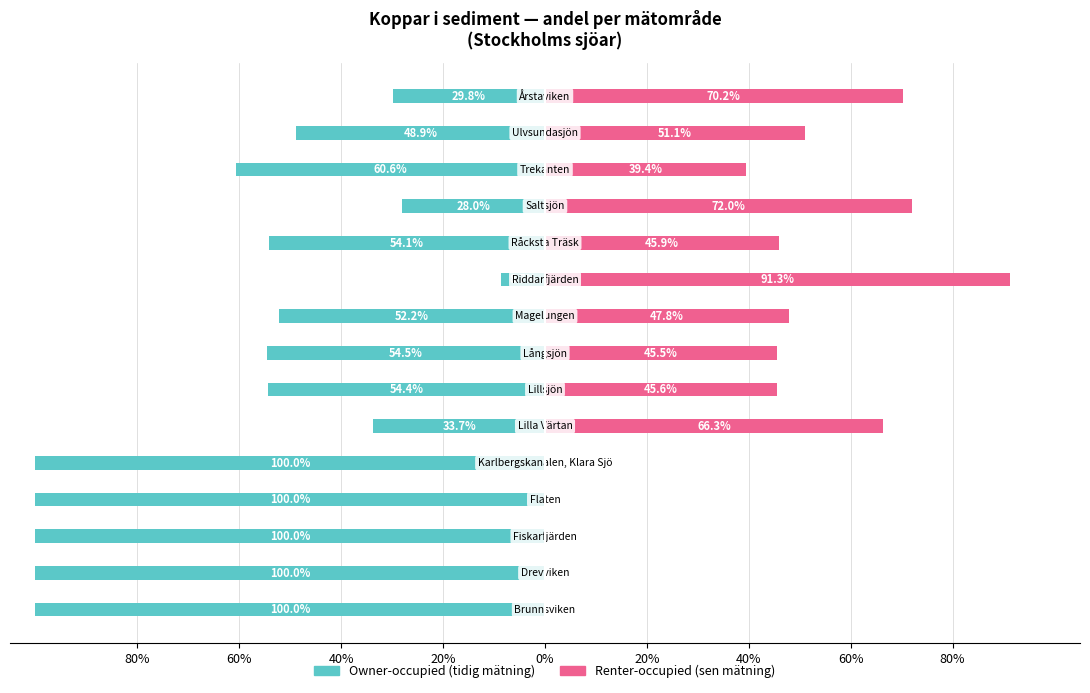

Is it true that Renter-occupied equals 39.4 at 12?

True